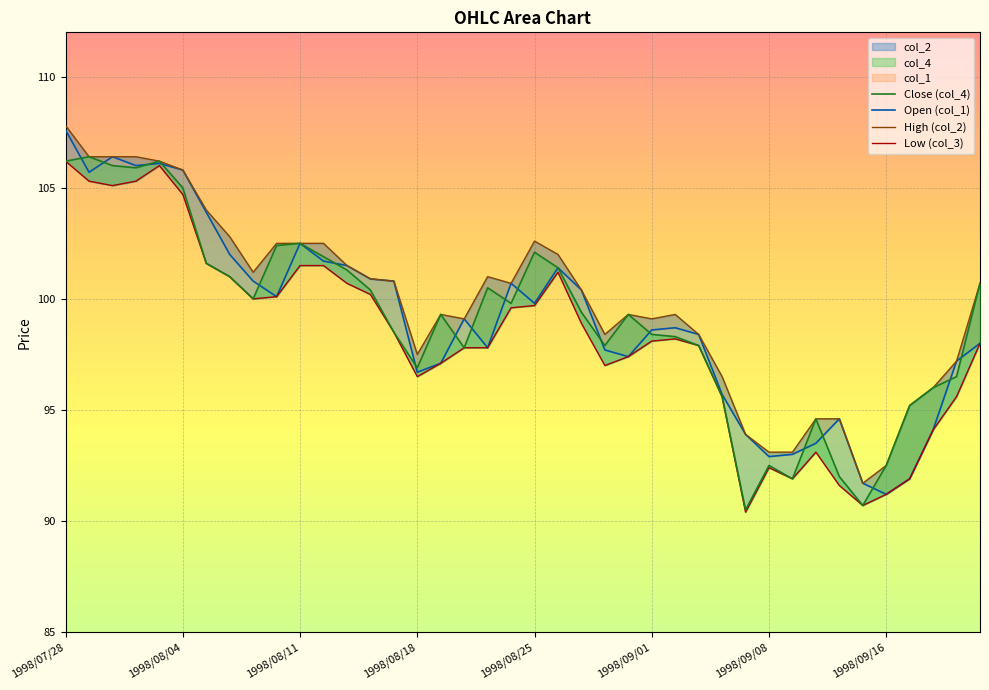

How many values in the col_3 series exceed 98?

21